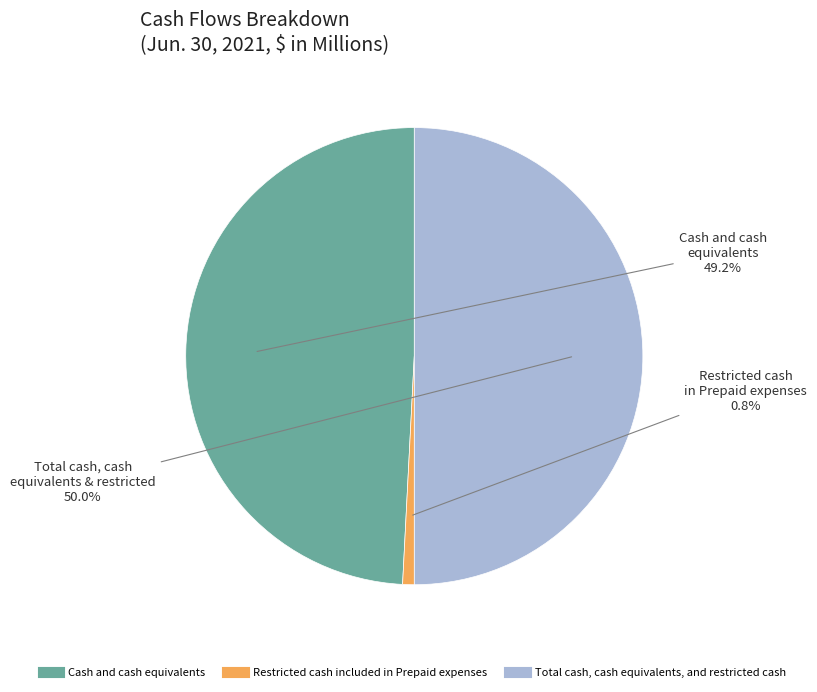

To the nearest percent, what portion does Total cash, cash equivalents, and restricted cash represent?

50%